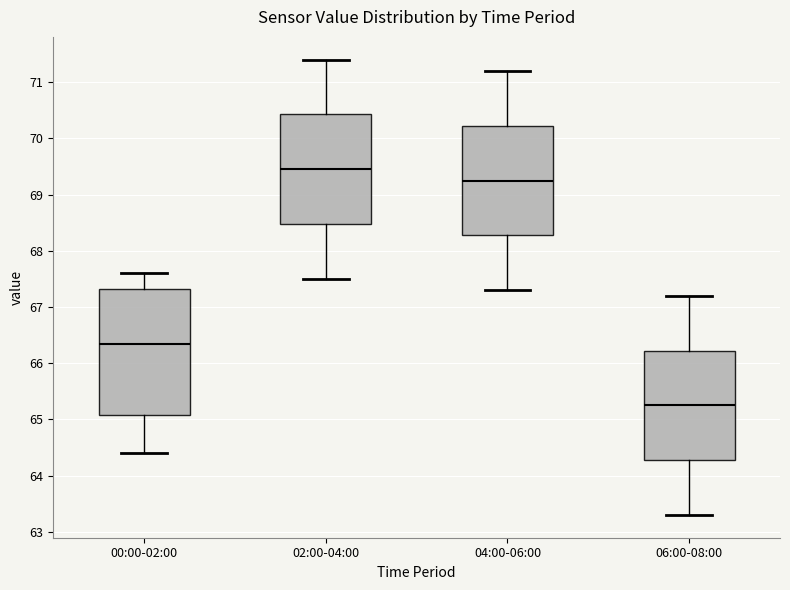

Which box is the tallest, from its lower edge to its upper edge?

00:00-02:00